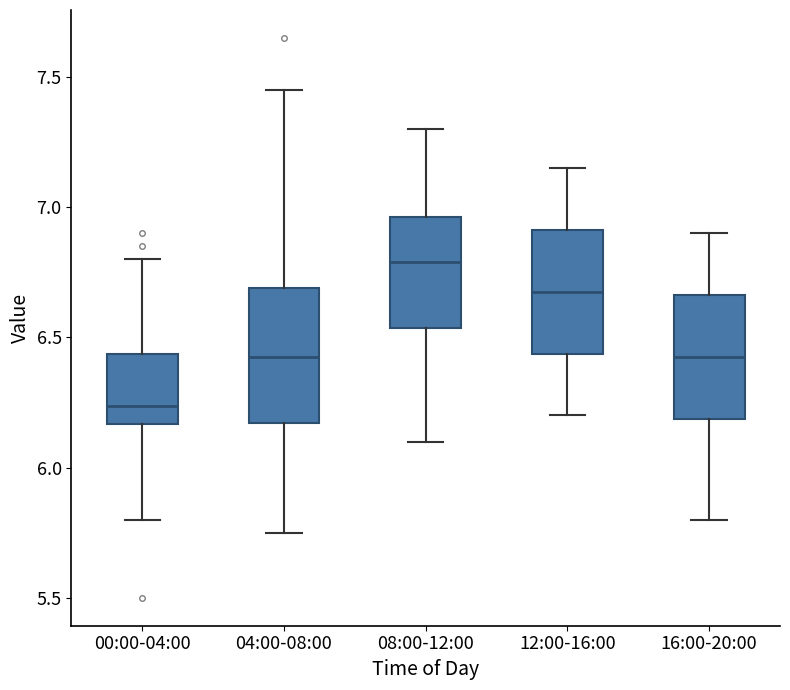

Where does the upper whisker of the box for 16:00-20:00 end on the y-axis? The values are not printed on the chart, so give them approximately, as read against the axis.

6.90